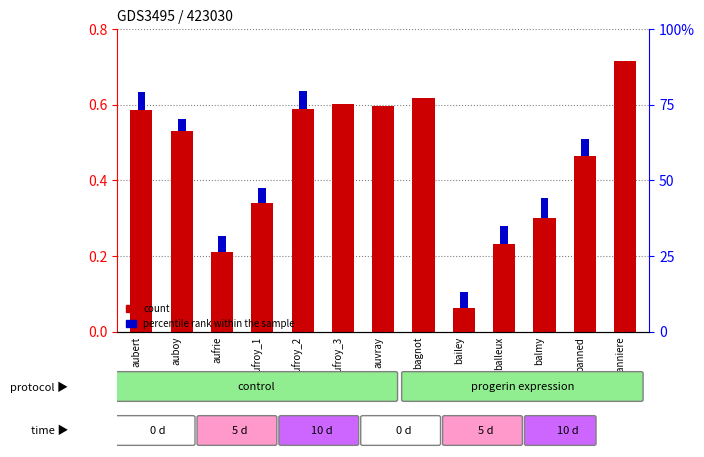

True or false: the data shows 0.1 at auvray.

False